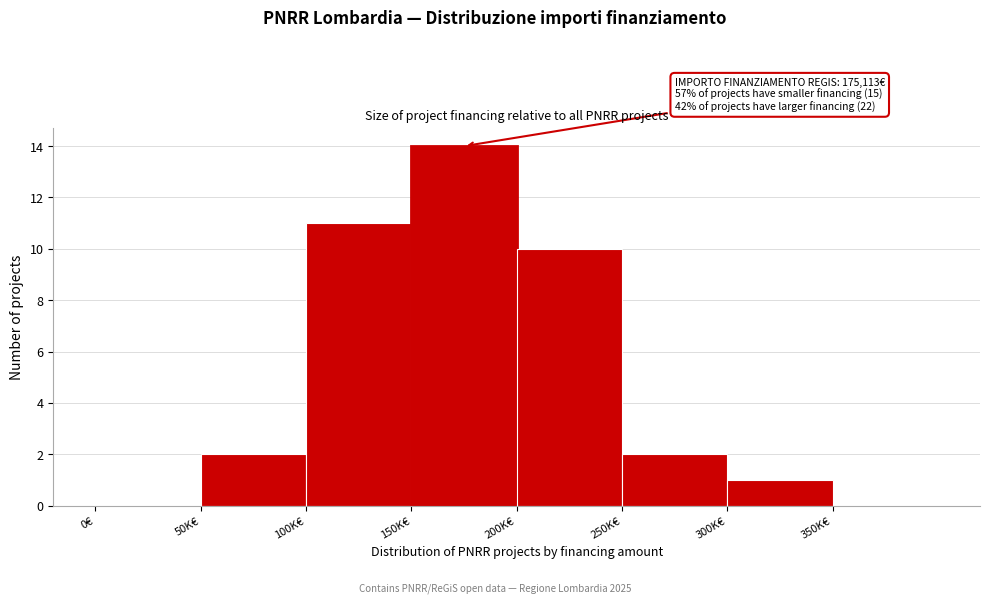

Reading left to right, extract all data points from this chart.

0€=0	50K€=2	100K€=11	150K€=14	200K€=10	250K€=2	300K€=1	350K€=0